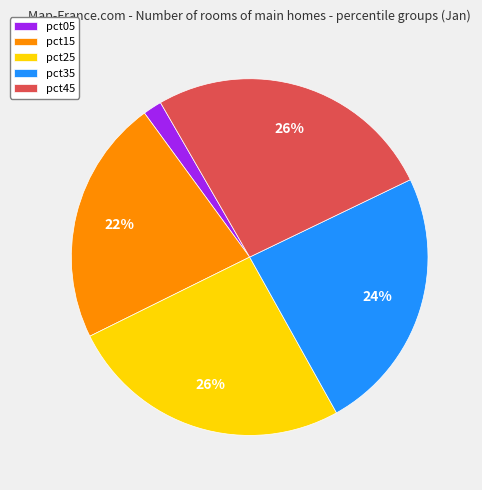

To the nearest percent, what is the difference between the largest and smallest slice percentages?

24%